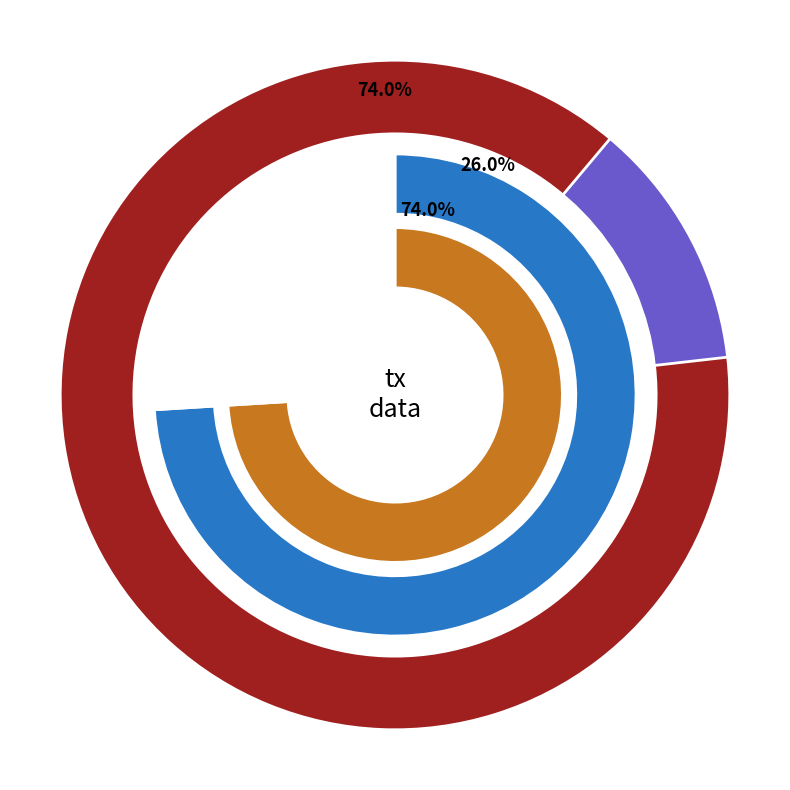

What is the total percentage of 1 and io_index?

100.0%